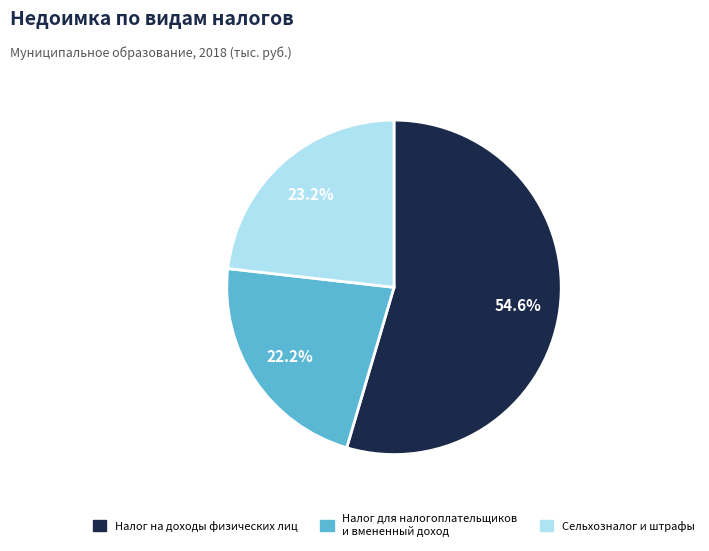

Is there any slice that represents more than half of the pie?

Yes